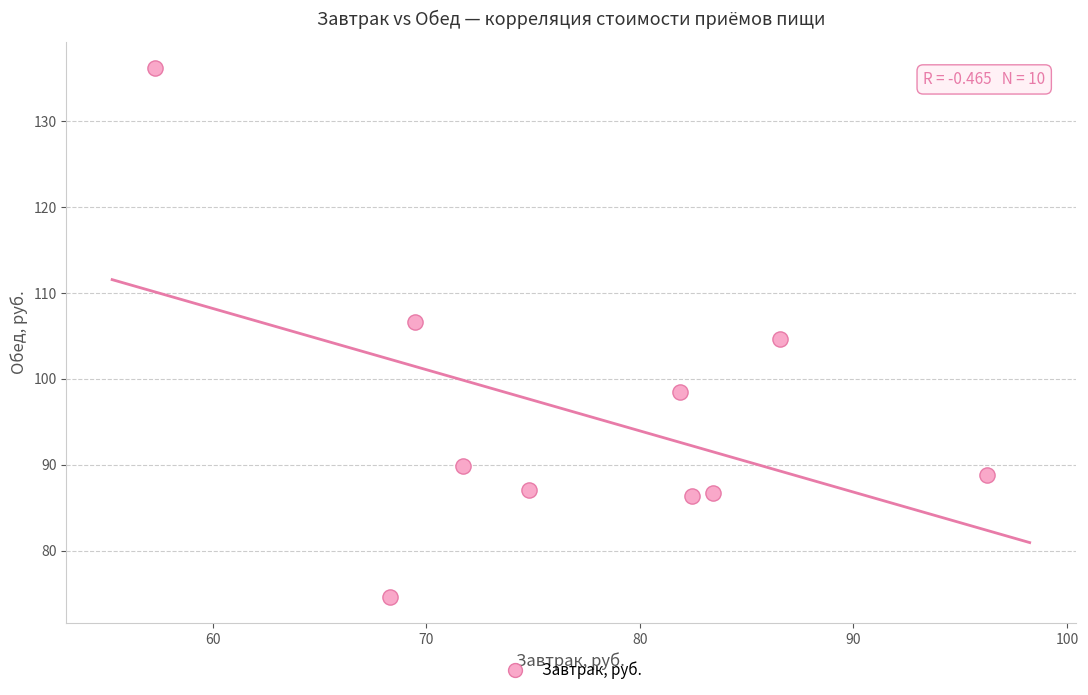

What is the range of Y values (max minus min)?

61.6